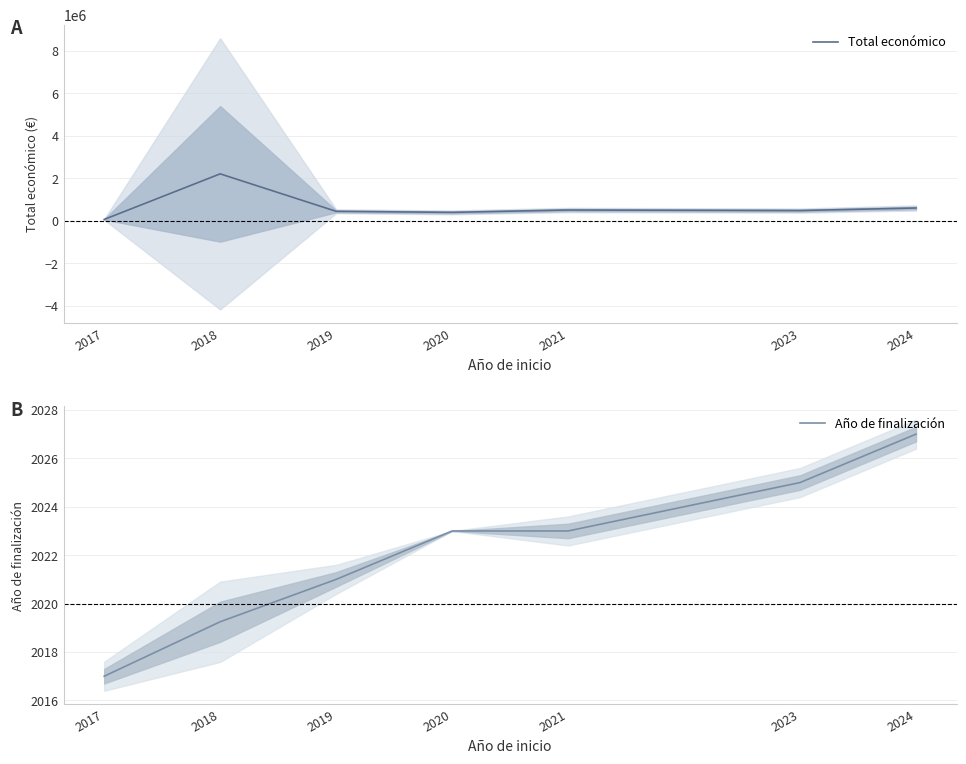

How many data points in Total económico are above 479882?

3